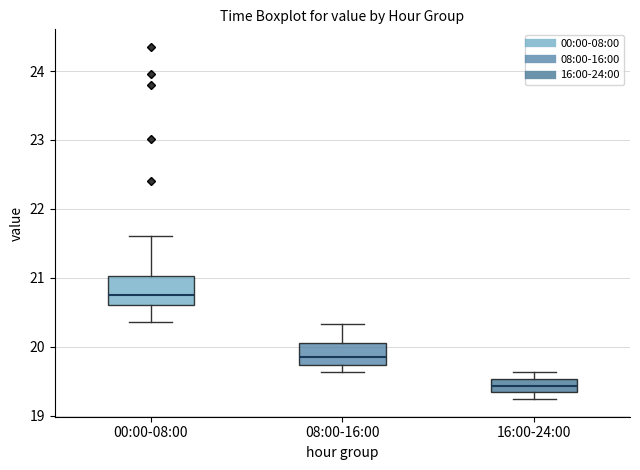

Which box has the highest median line?

00:00-08:00